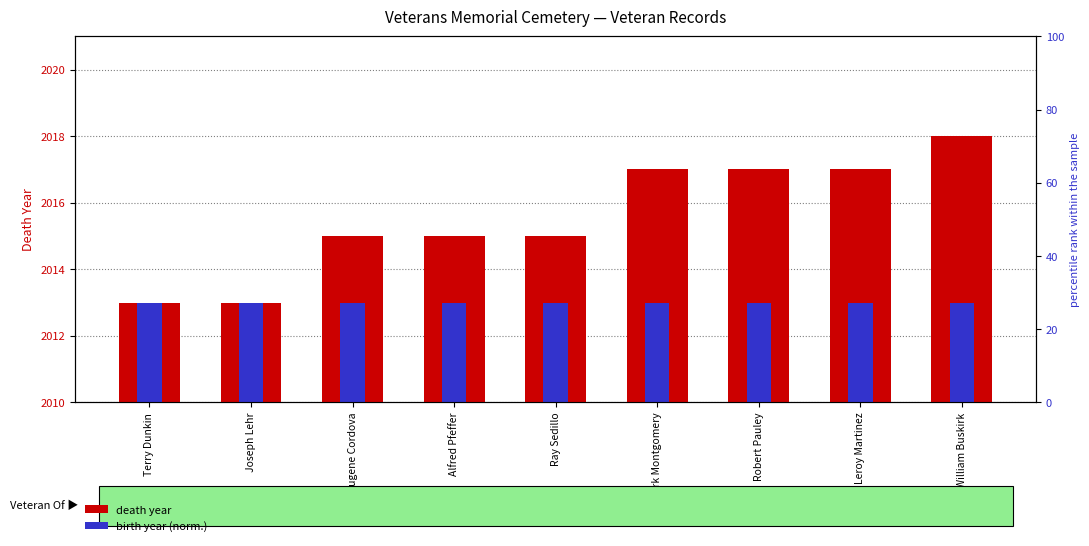

At which label is birth year (norm.) closest to -39?

Robert Pauley